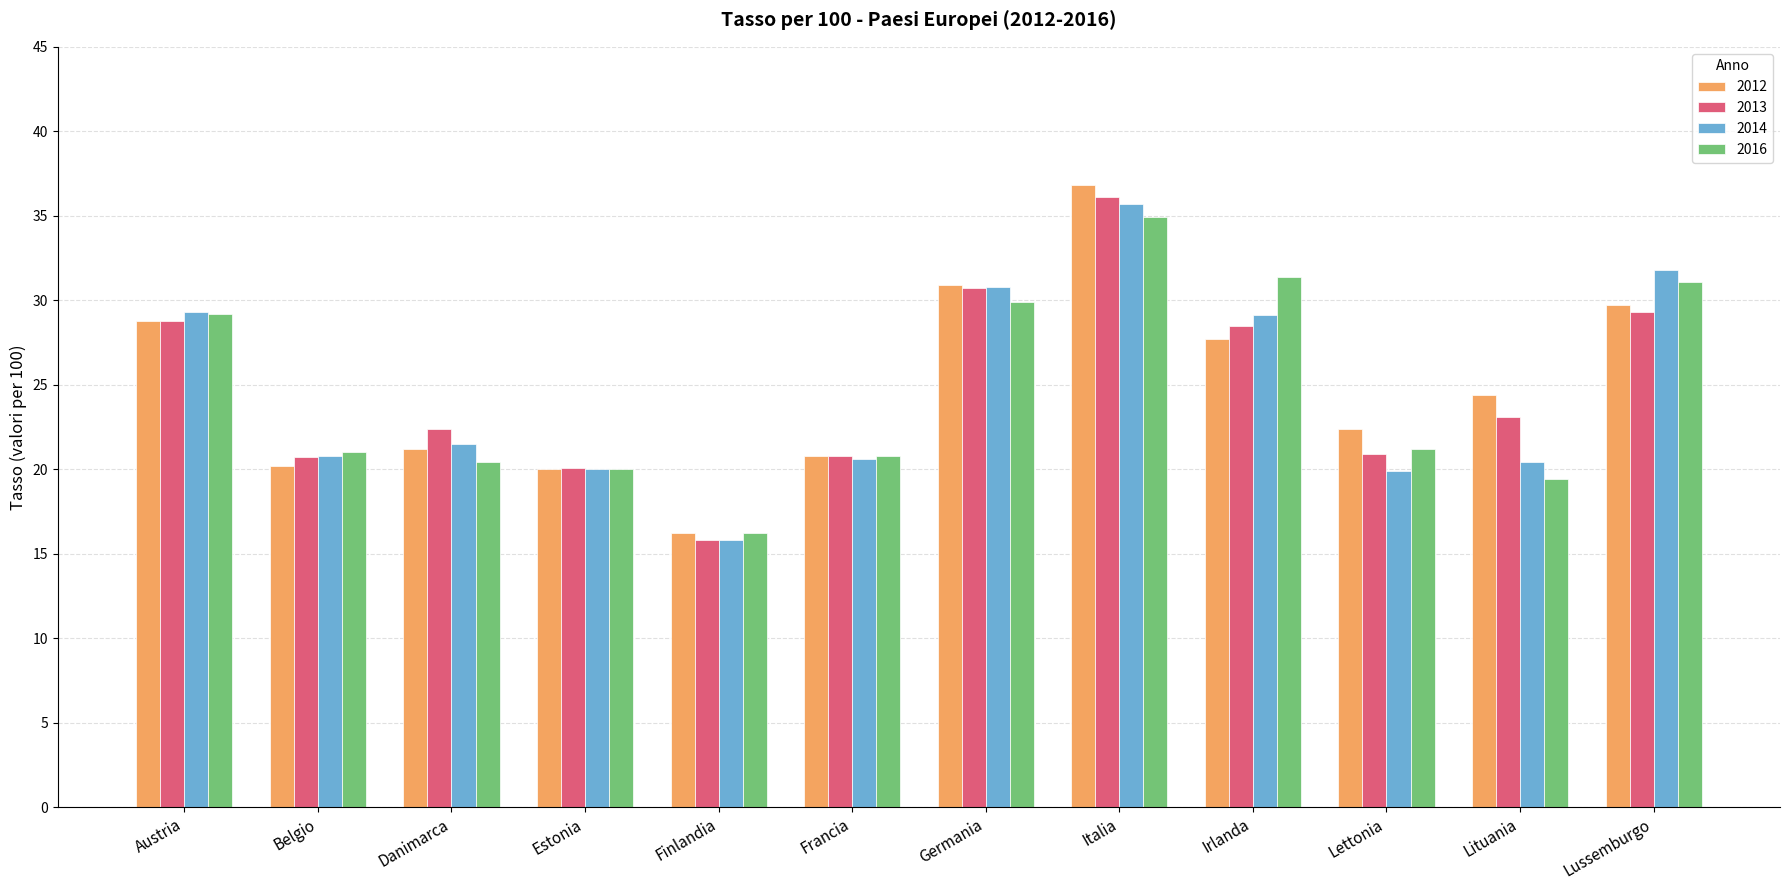

Which category has the highest value across all series?

Italia